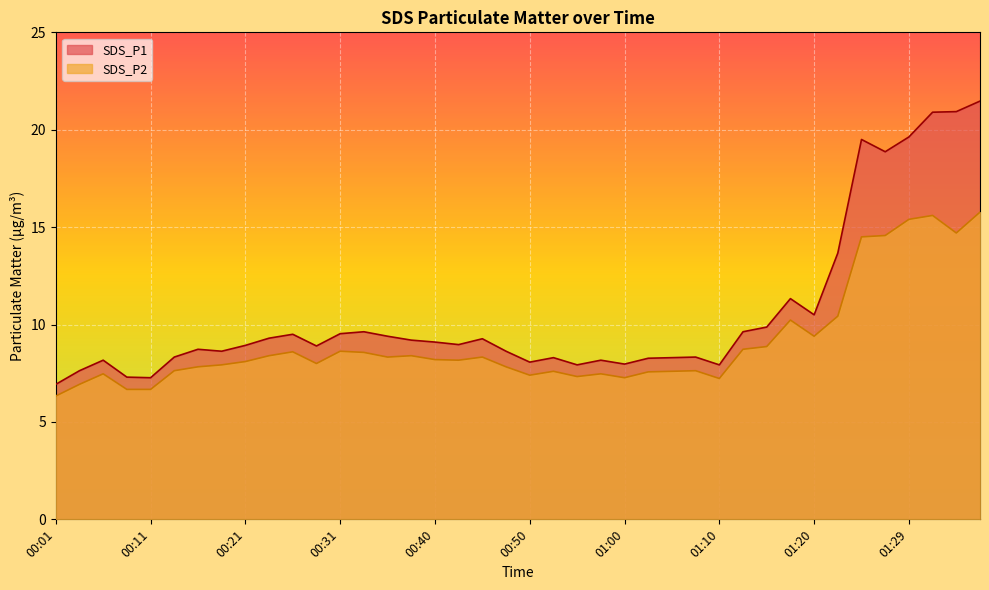

What are all the series names shown in the legend?

SDS_P1, SDS_P2